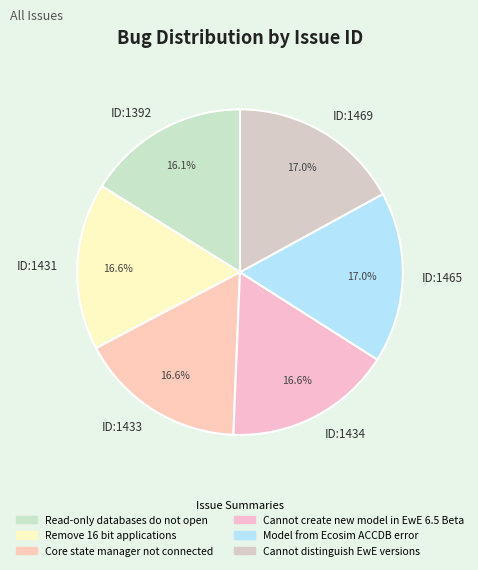

What is the ratio of the value at ID:1469 to the value at ID:1433?

1.0